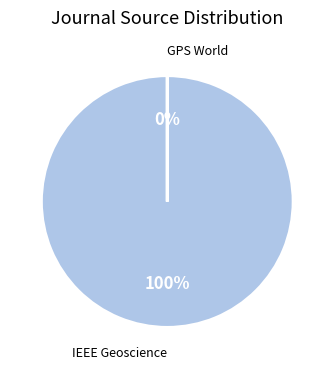

Between IEEE Geoscience and Remote Sensing Magazine and GPS World, which is larger?

IEEE Geoscience and Remote Sensing Magazine